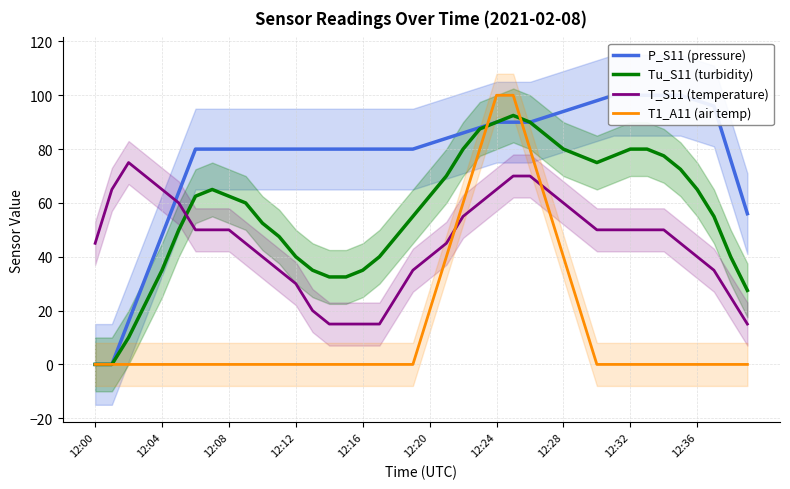

How many positive values does the P_S11 (pressure) series have?

38